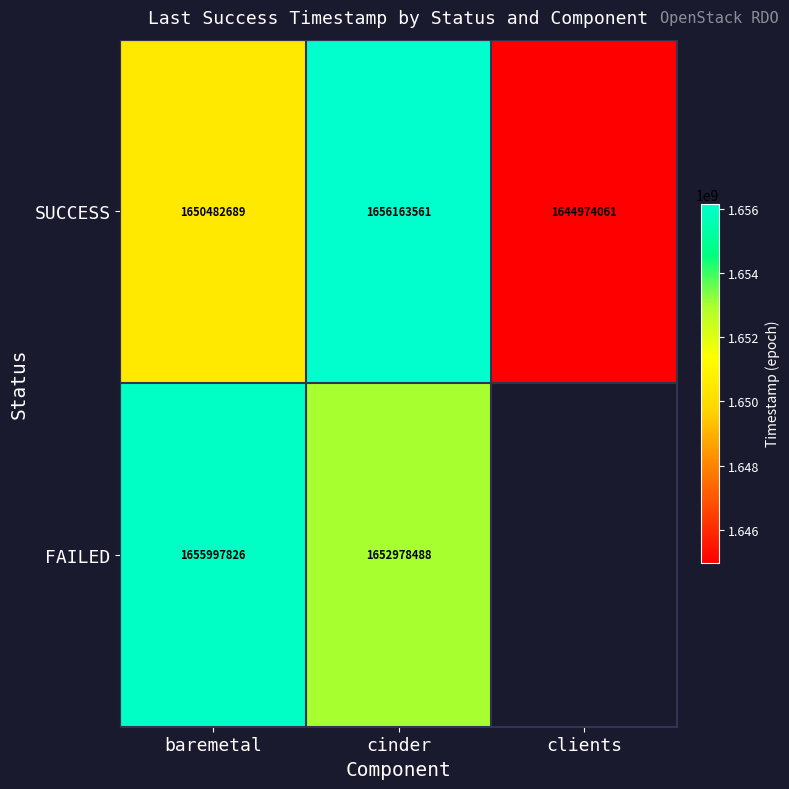

Is the value of SUCCESS at cinder greater than the value of FAILED at cinder?

Yes